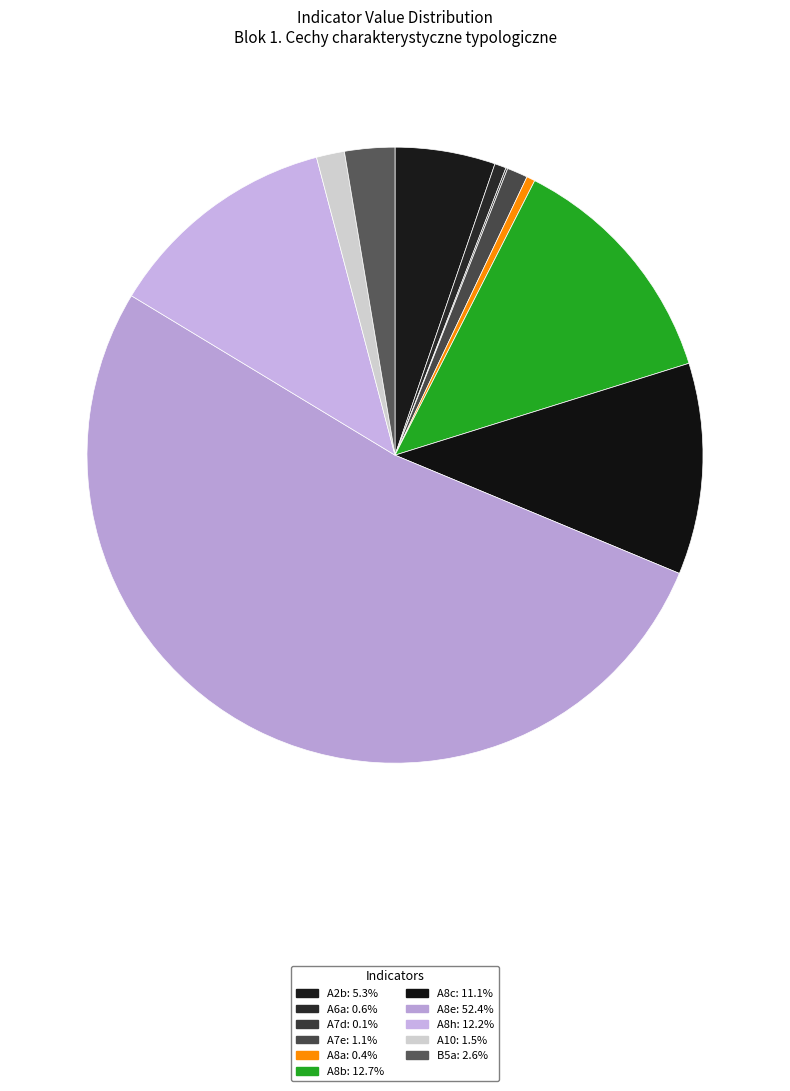

The A8h slice represents 12% of the pie. True or false?

True